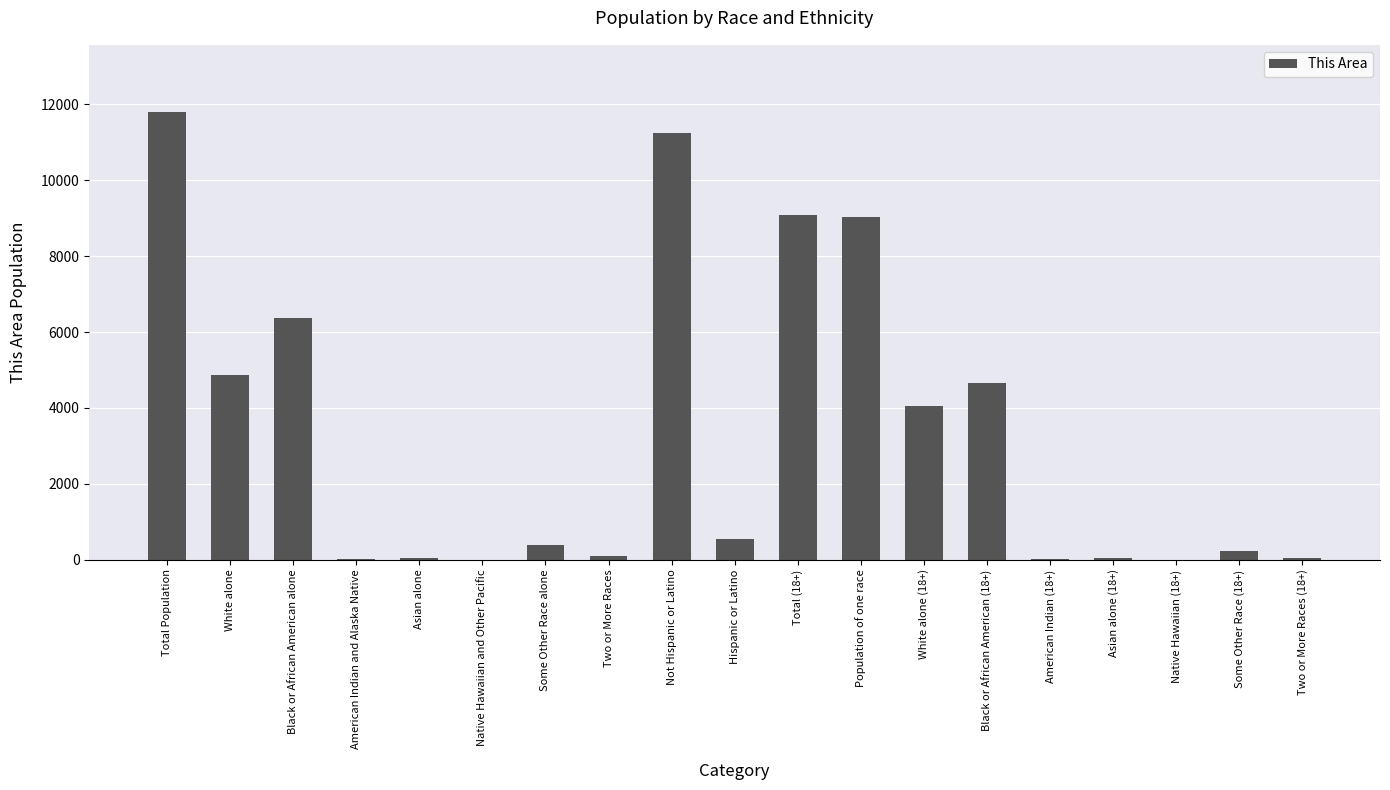

What is the greatest value displayed?

11800